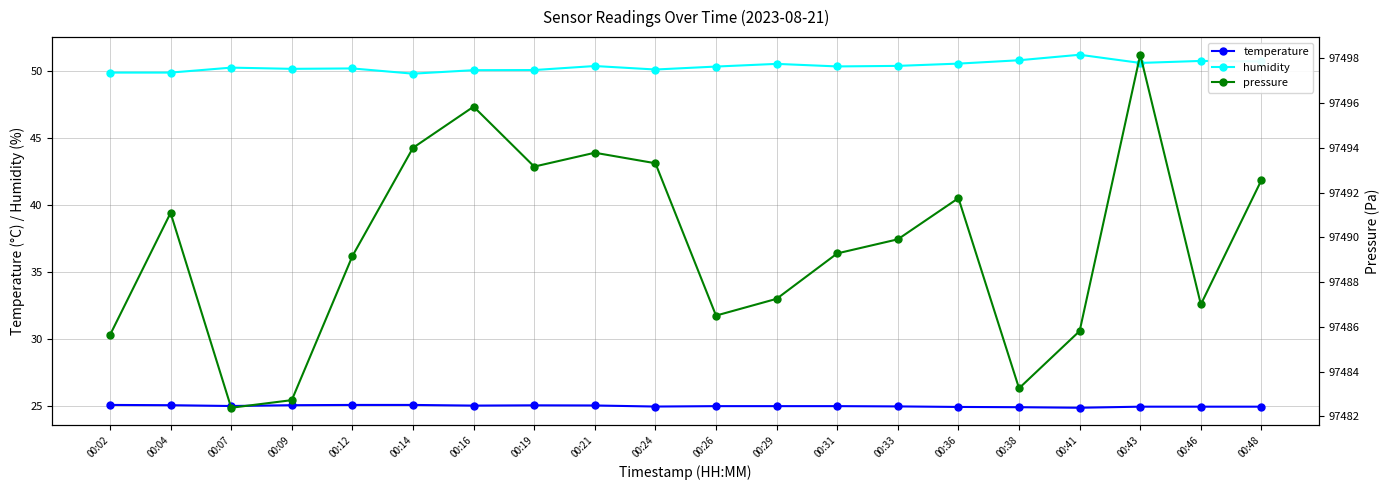

What is the value of the humidity point at the 8th from the left?

50.1